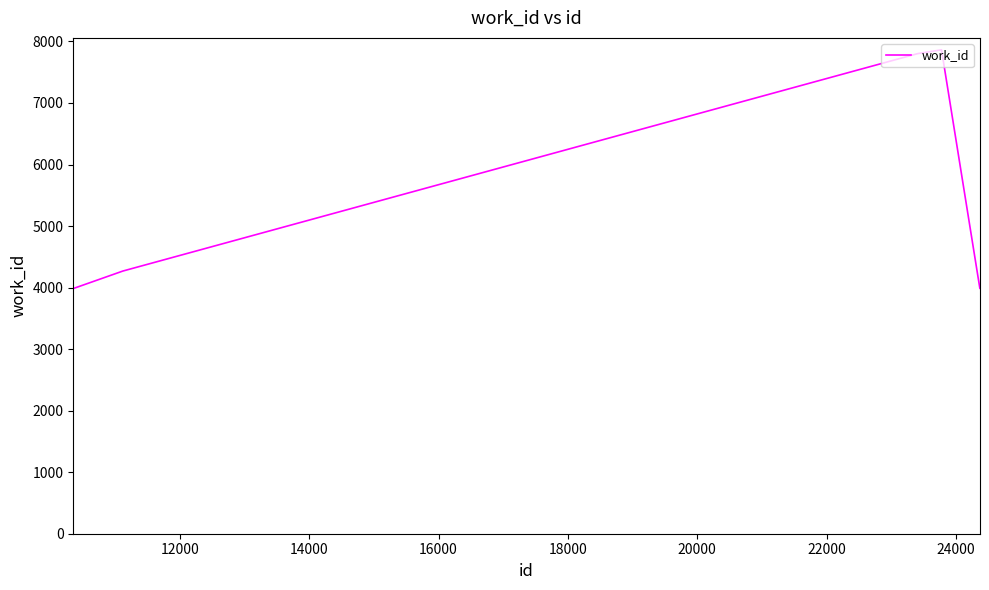

What is the smallest value displayed?

3986